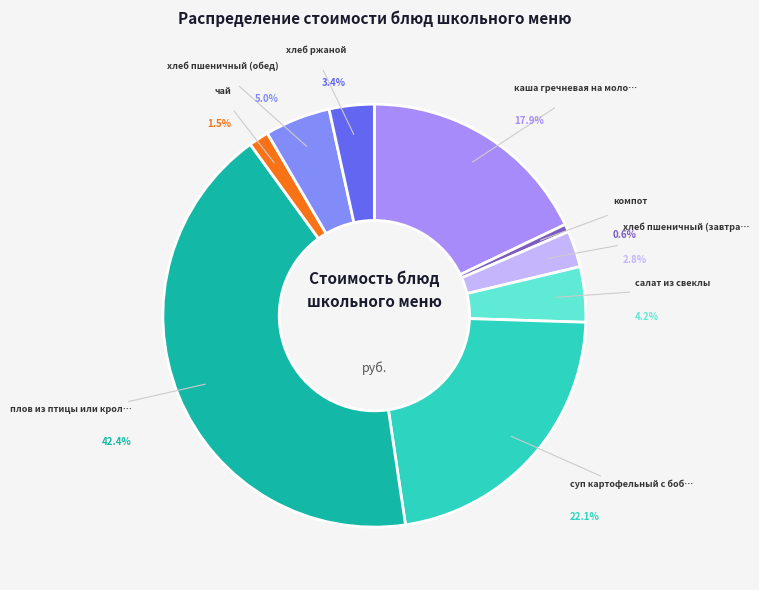

What is the smallest slice in the pie chart?

компот